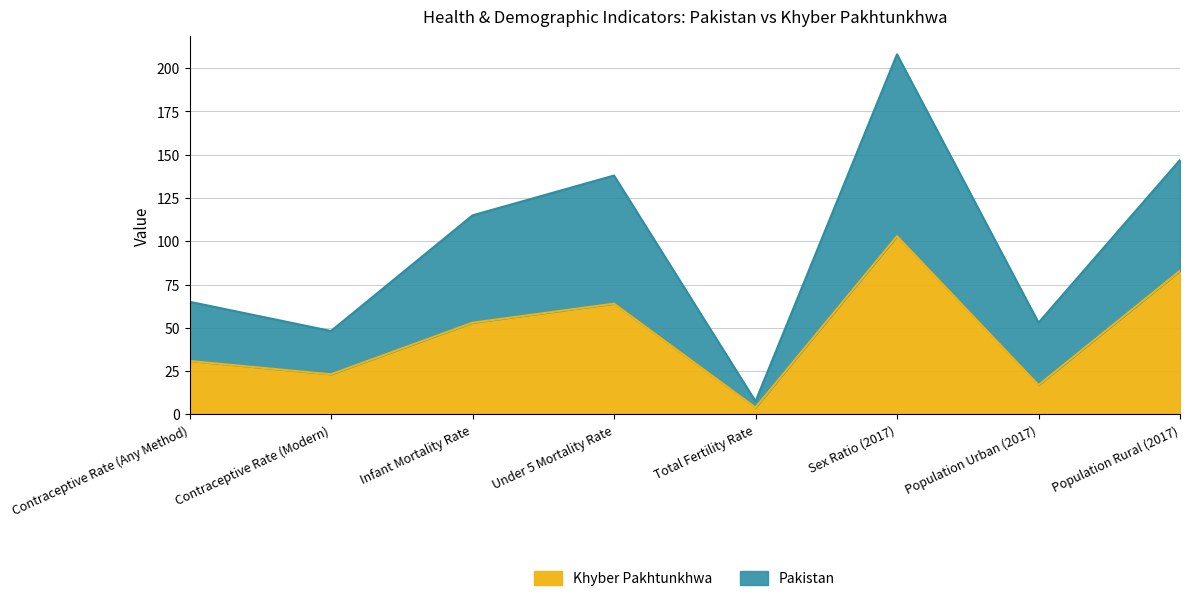

At how many categories does at least one series exceed 125?

3